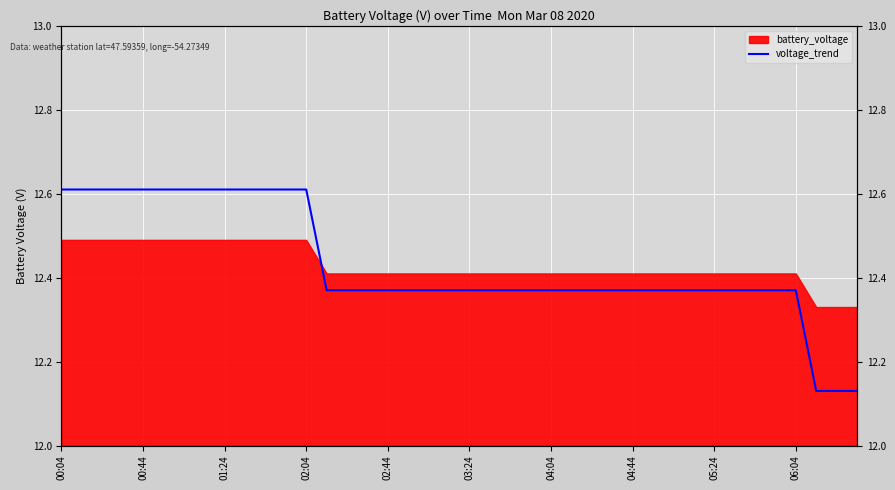

What is the sum of all values?

497.2